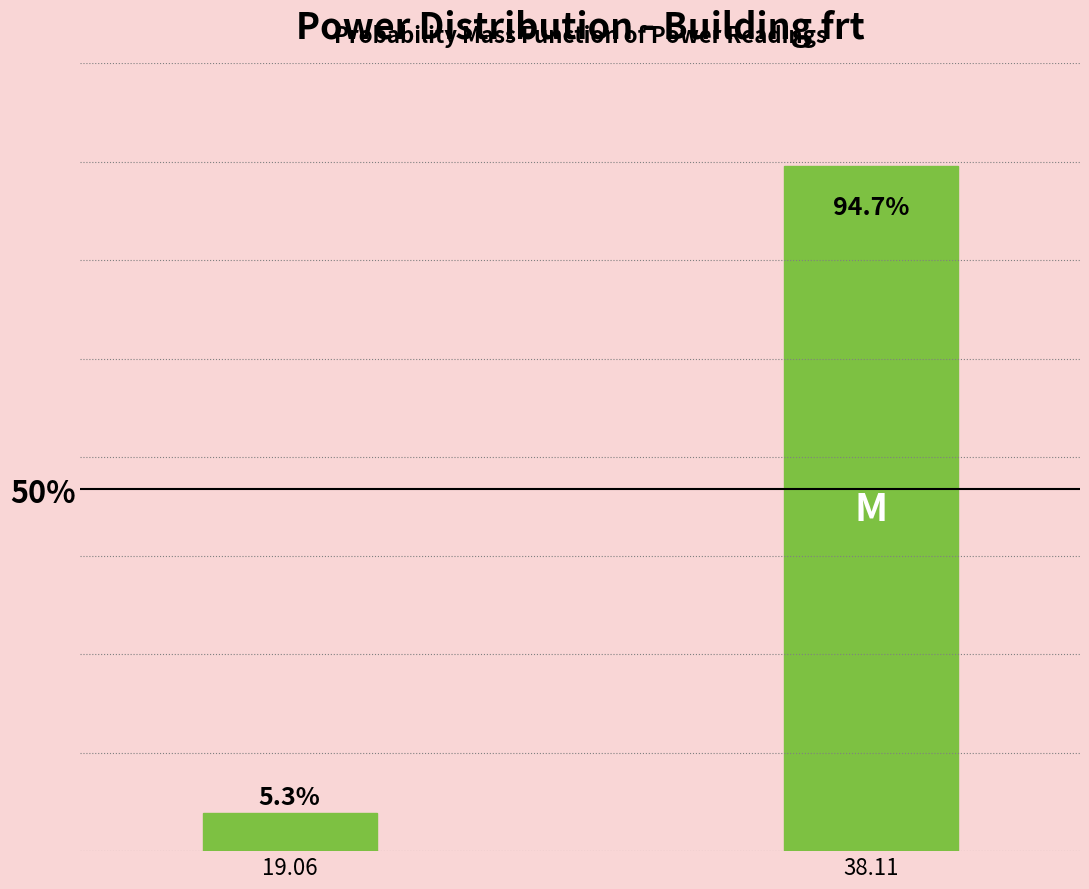

Reading left to right, what are all the values shown in this chart?

19.06=5.3	38.11=94.7